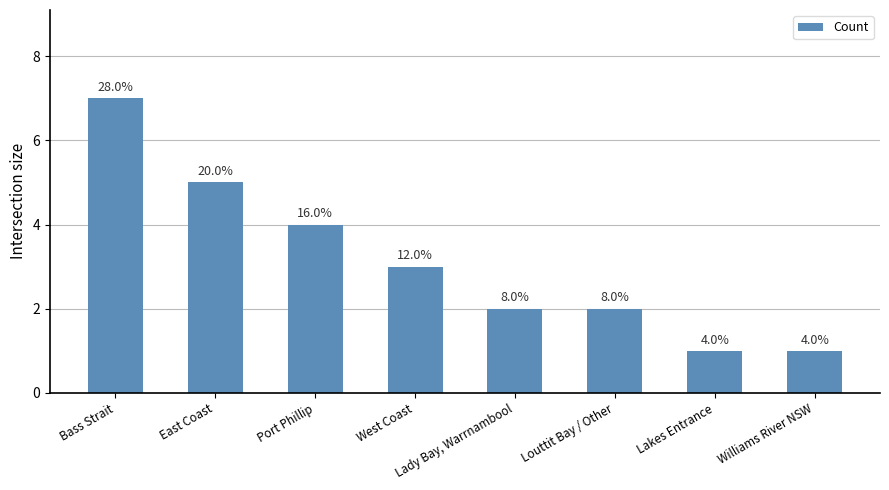

How many bars are there in total?

8